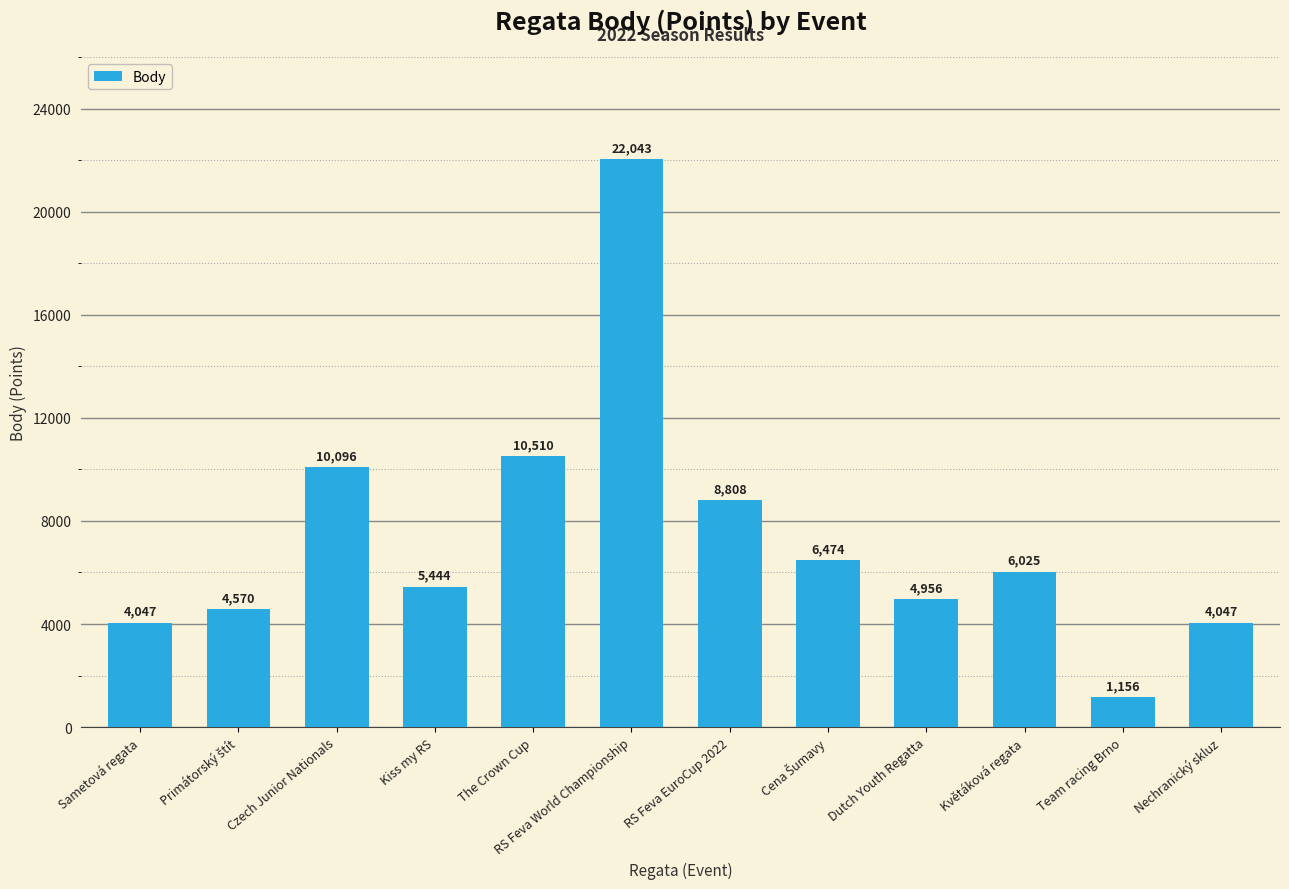

What is the change in value from The Crown Cup to Dutch Youth Regatta?

-5554